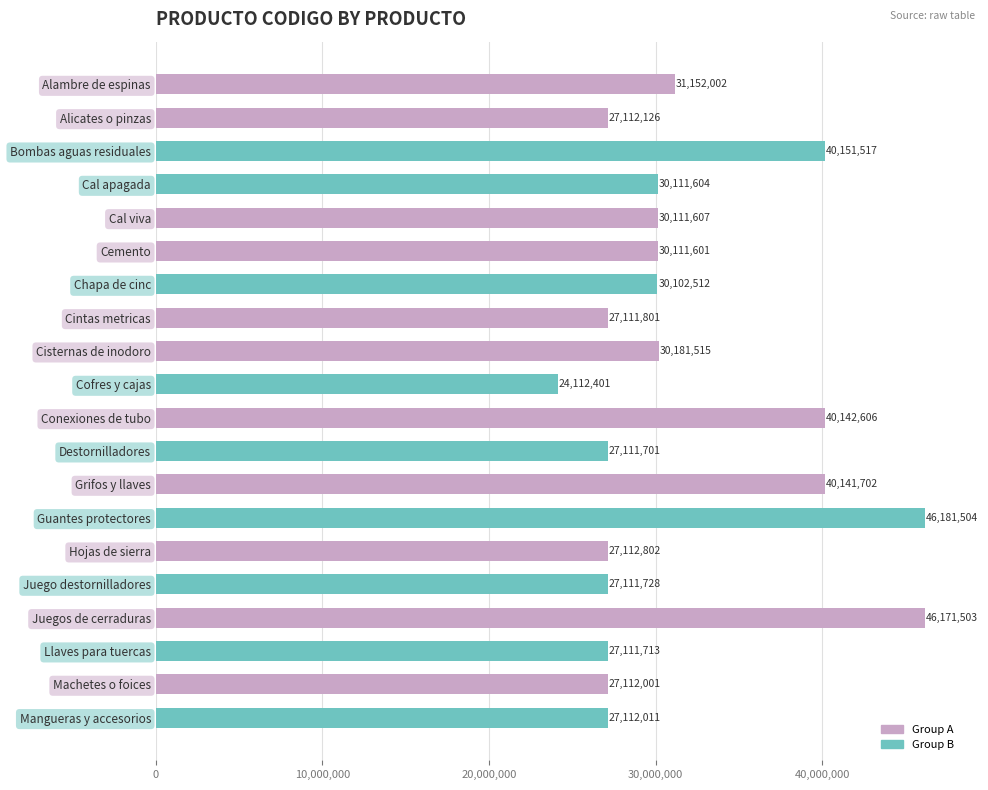

Where is the data nearest to the value 35146952?

Alambre de espinas